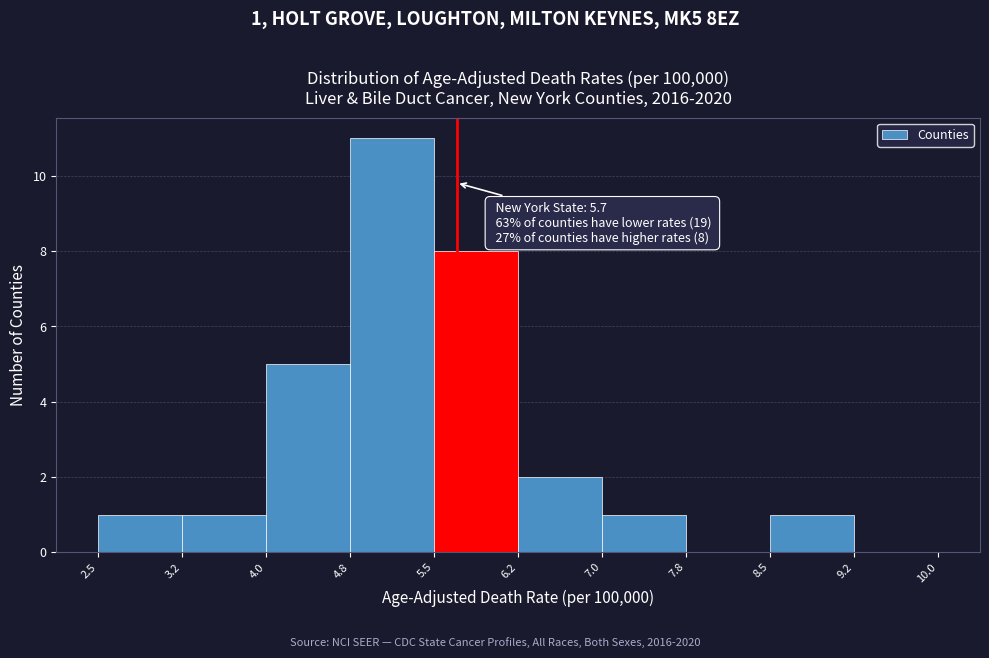

Over which range of the x-axis is the bar tallest?

4.8 to 5.5